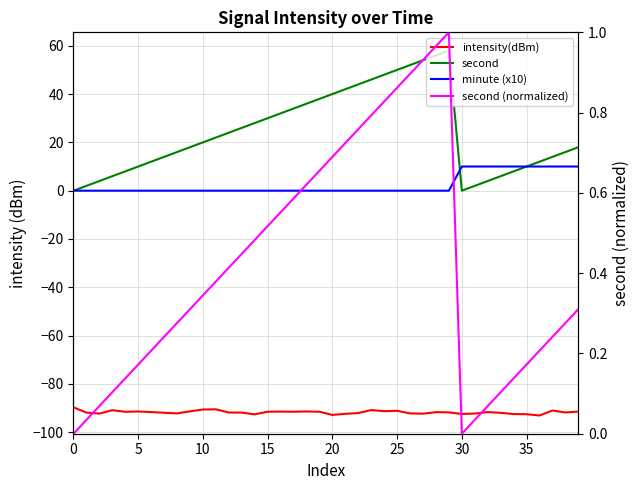

Is the value of minute (x10) at 17 greater than the value of intensity(dBm) at 18?

Yes